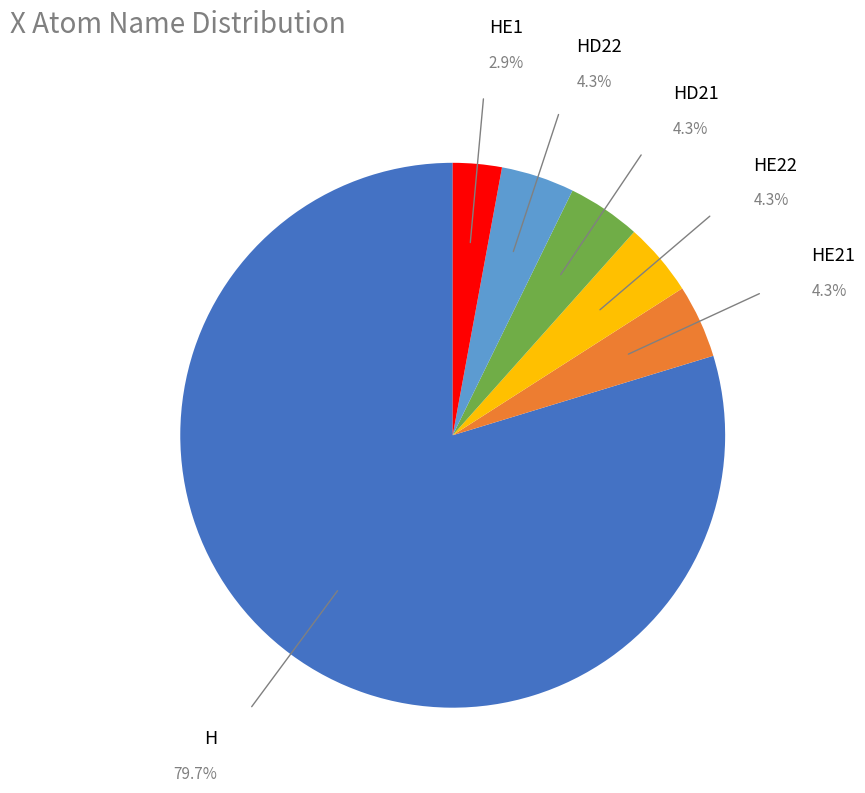

How many slices are in this pie chart?

6